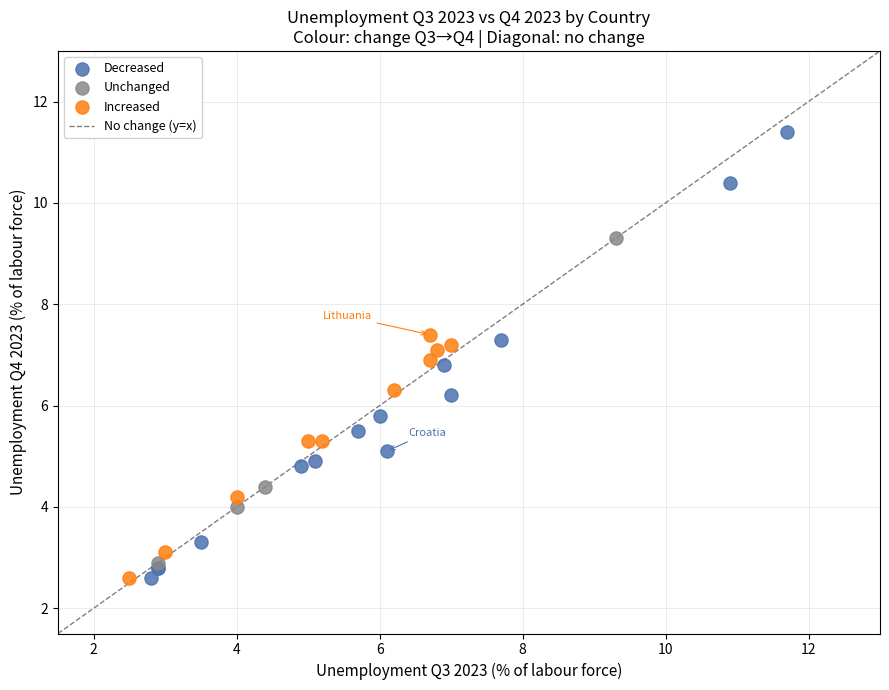

Which series has the widest spread of Y values?

Decreased